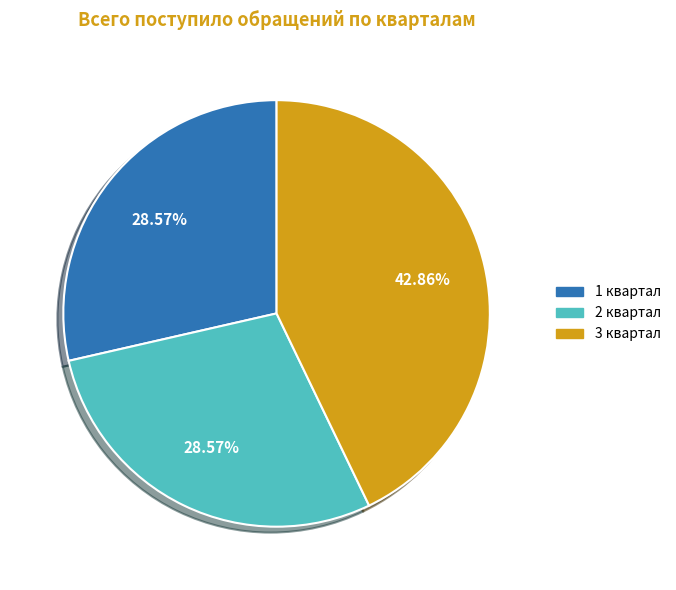

Is there a majority slice in this chart?

No